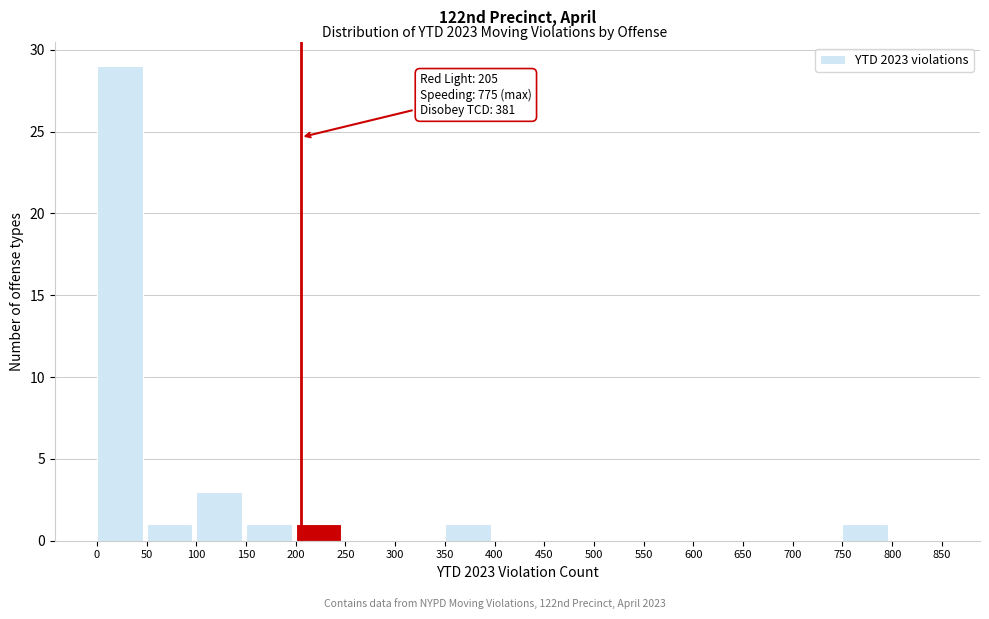

Which range on the x-axis has the tallest bar?

0 to 50